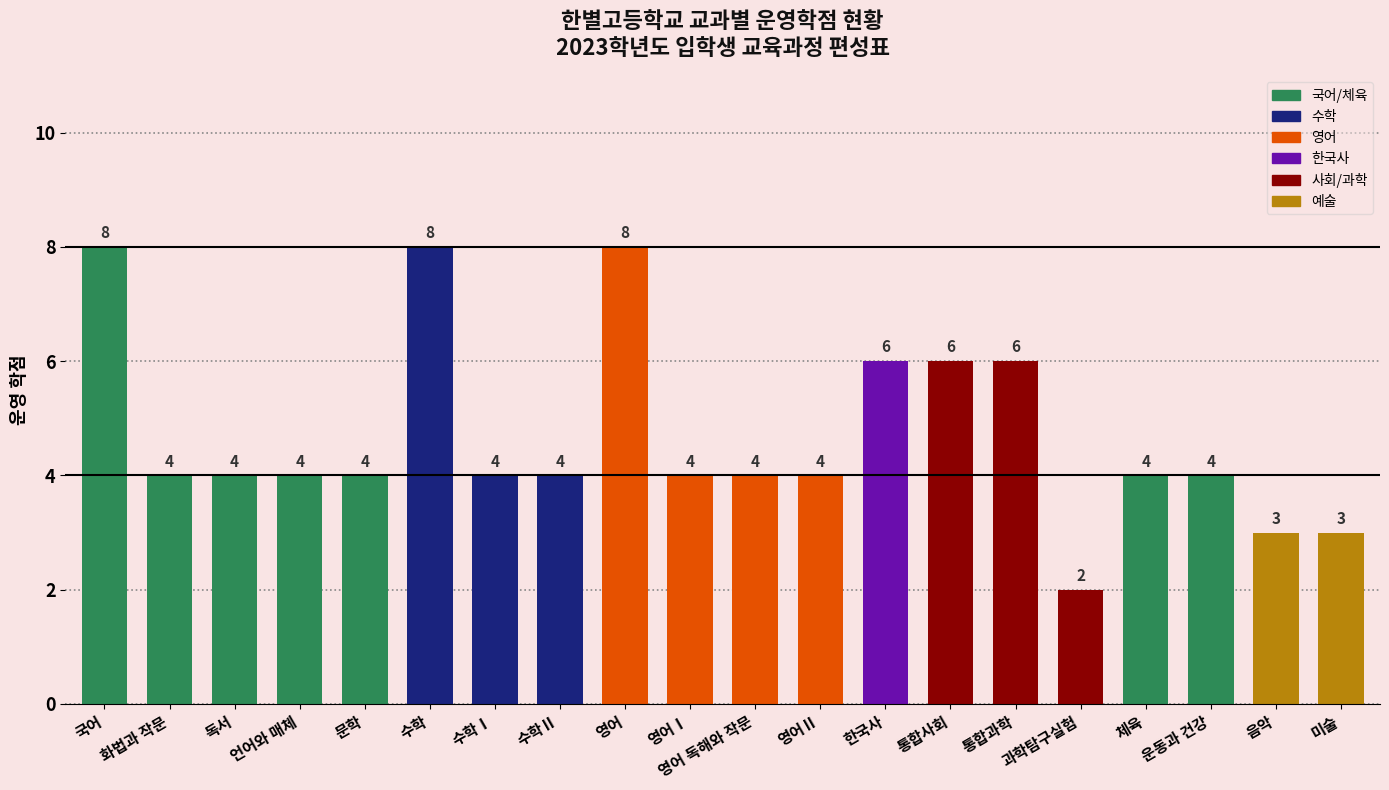

What is the difference between the values at 국어 and 영어Ⅰ?

4